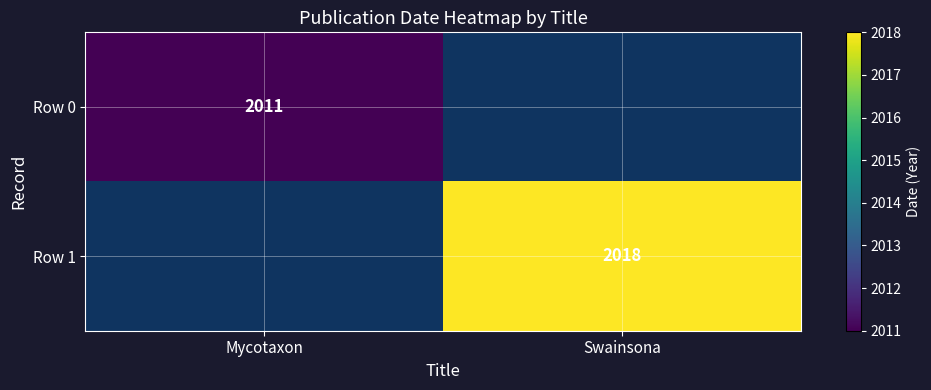

Which has a higher value, Mycotaxon or Swainsona?

Swainsona